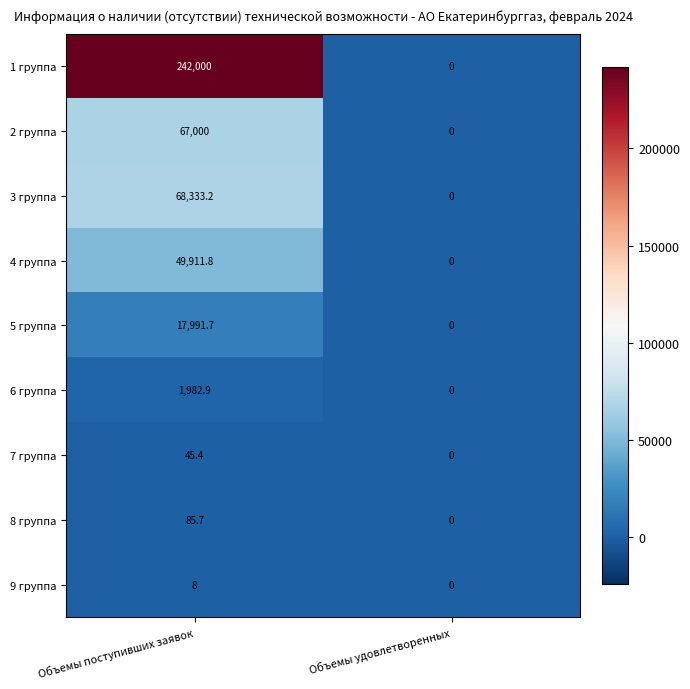

At which label does 8 группа reach its peak?

Объемы поступивших заявок